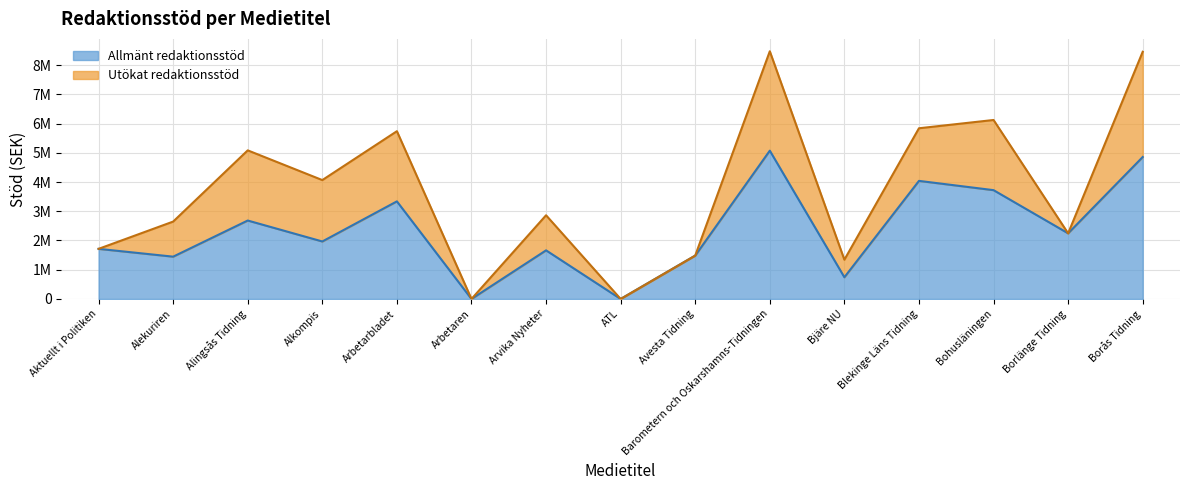

Which label corresponds to the largest value in the chart?

Barometern och Oskarshamns-Tidningen